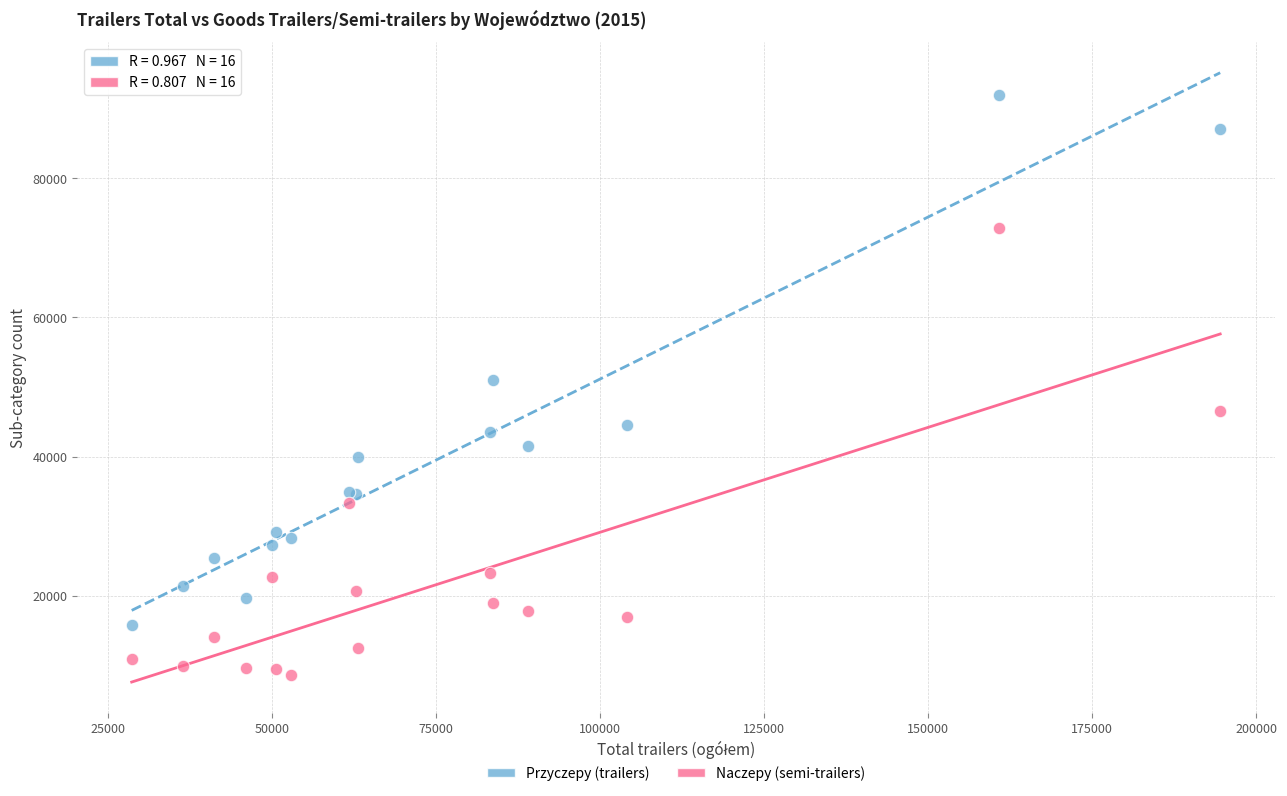

Which series contains the lowest Y value?

Naczepy (semi-trailers)